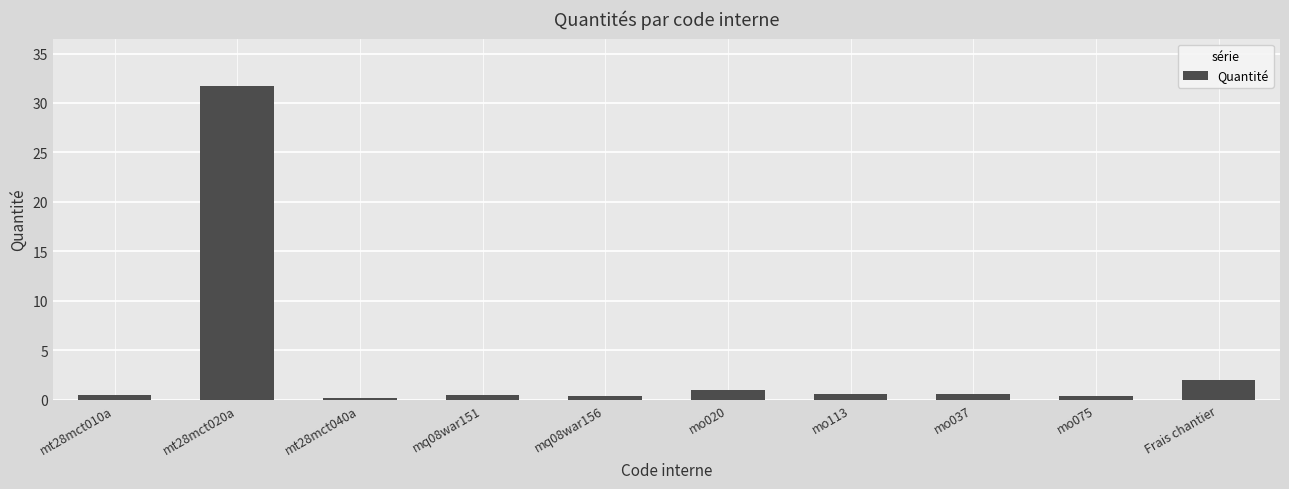

At which category does the chart reach its peak across all series?

mt28mct020a